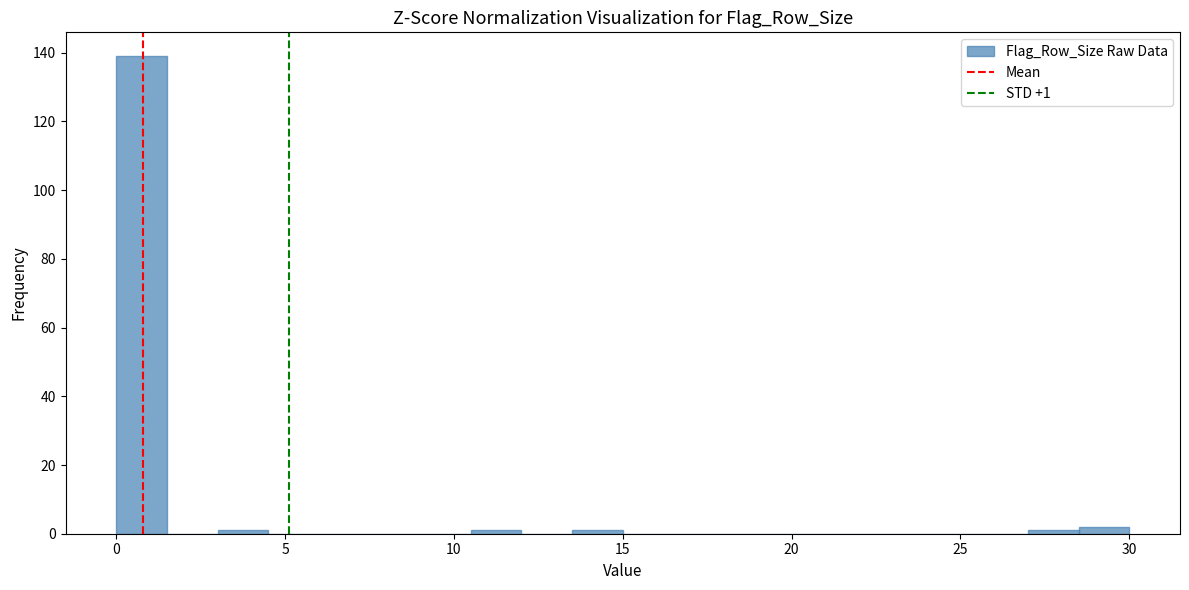

Read against the x-axis, roughly where is the centre of the tallest bar?

1.0